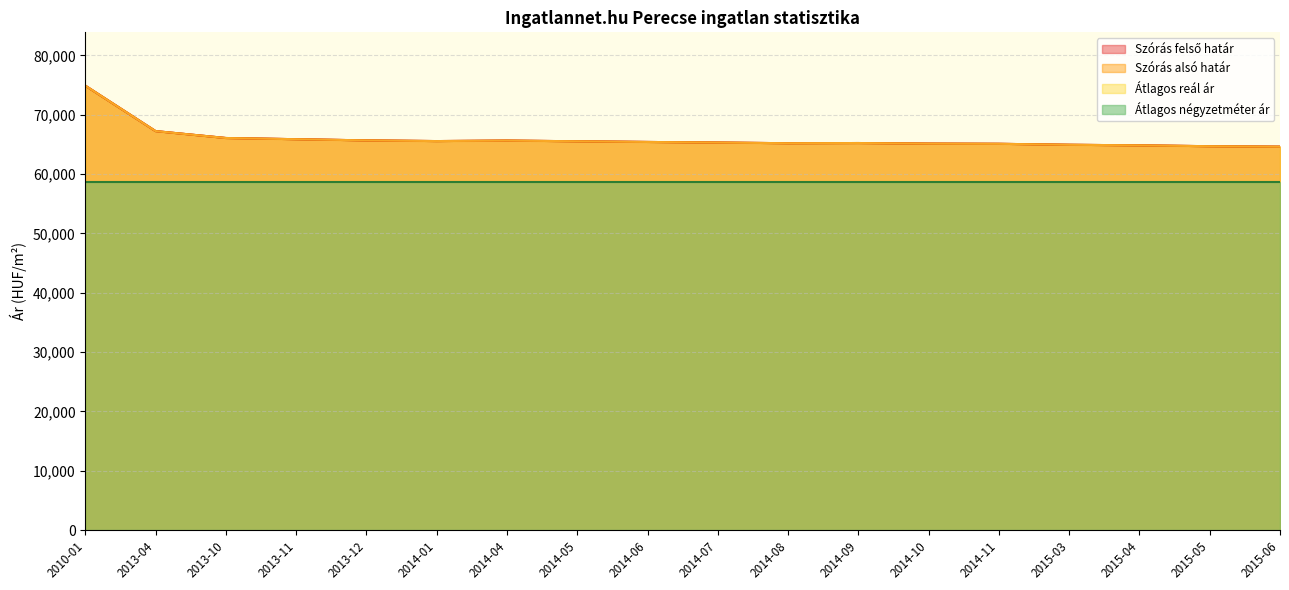

How many interior local peaks does the Szórás felső határ series have?

2